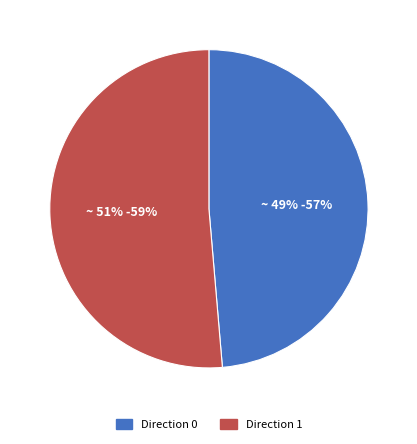

To the nearest percent, what is the combined percentage of Direction 1 and Direction 0?

100%